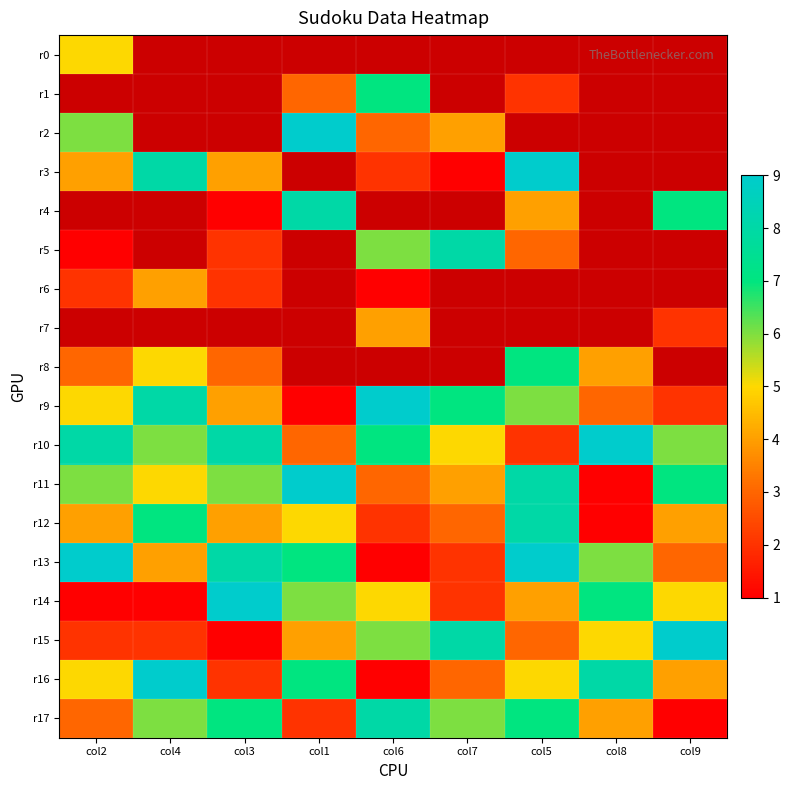

Rank the categories by r12 value from highest to lowest.

col5, col4, col1, col2, col3, col9, col7, col6, col8